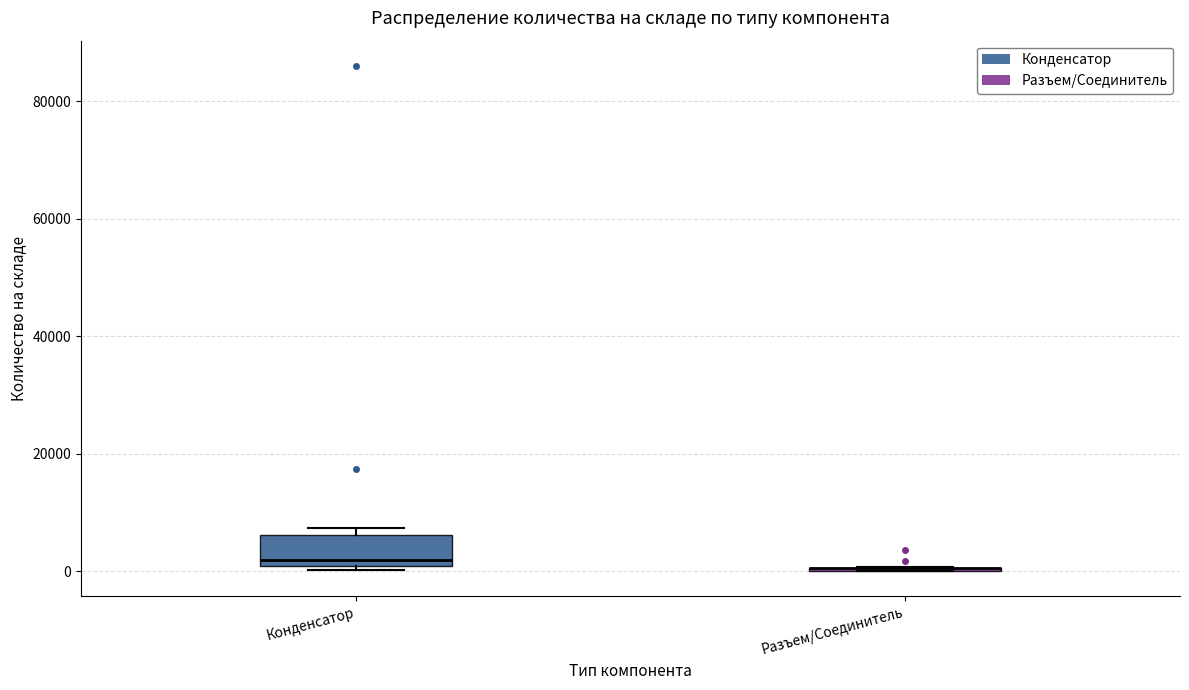

Where does the median line of the box for Конденсатор sit on the y-axis? The values are not printed on the chart, so give them approximately, as read against the axis.

2000